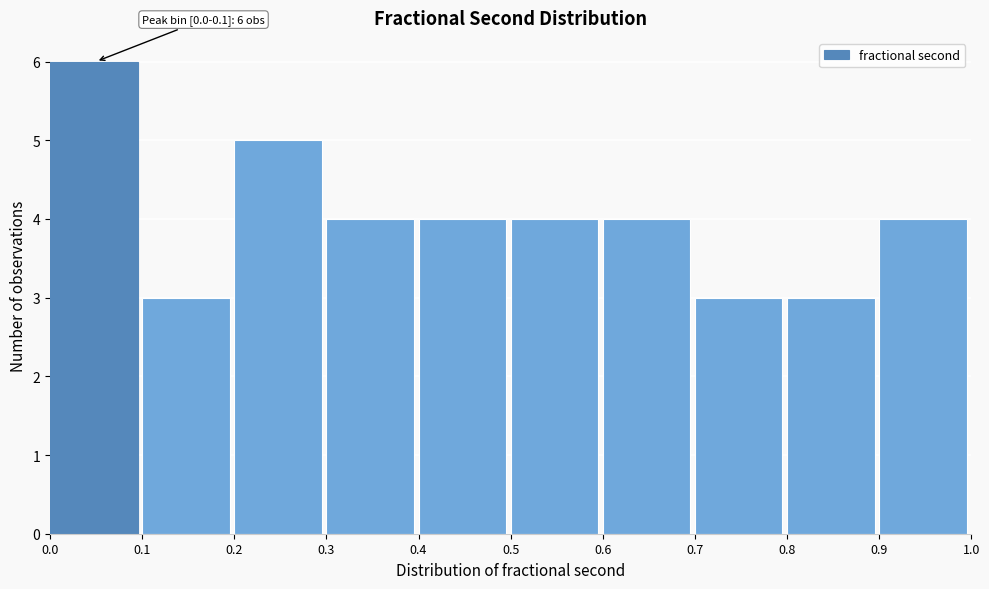

Over which range of the x-axis is the bar tallest?

0.0 to 0.1